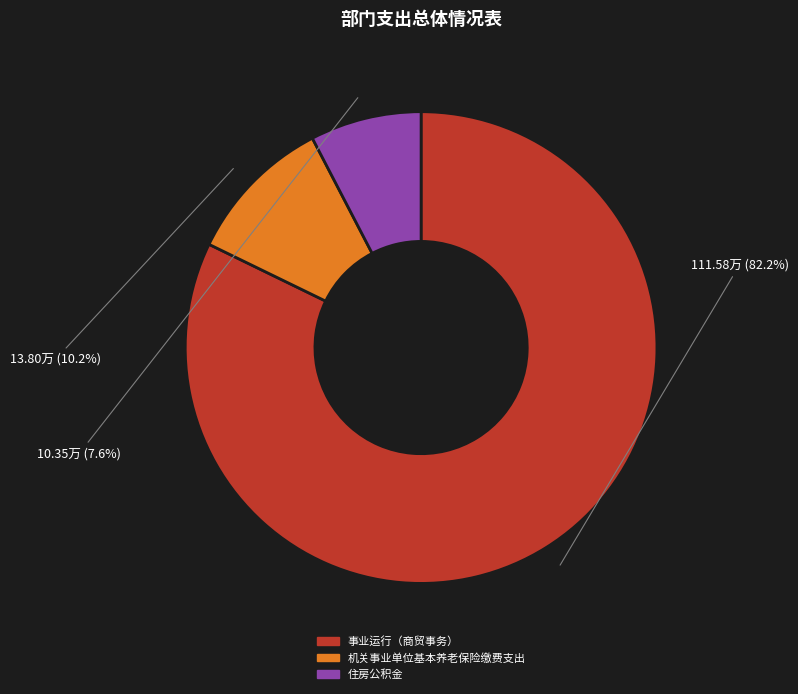

Which category accounts for the majority?

事业运行（商贸事务）